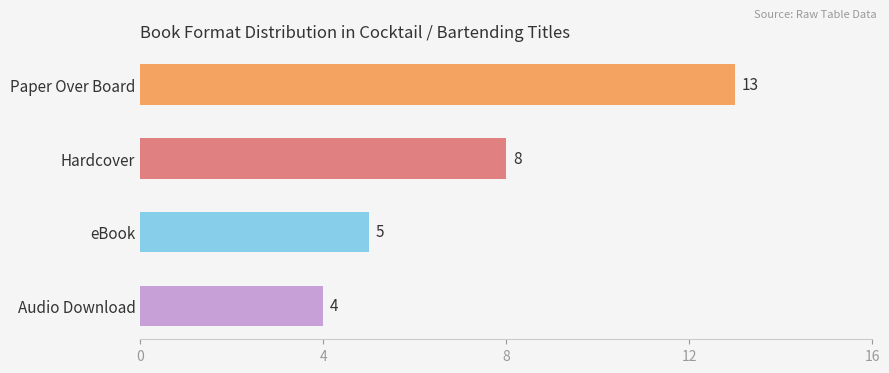

Approximately how many times larger is the value at Audio Download compared to Paper Over Board?

0.3